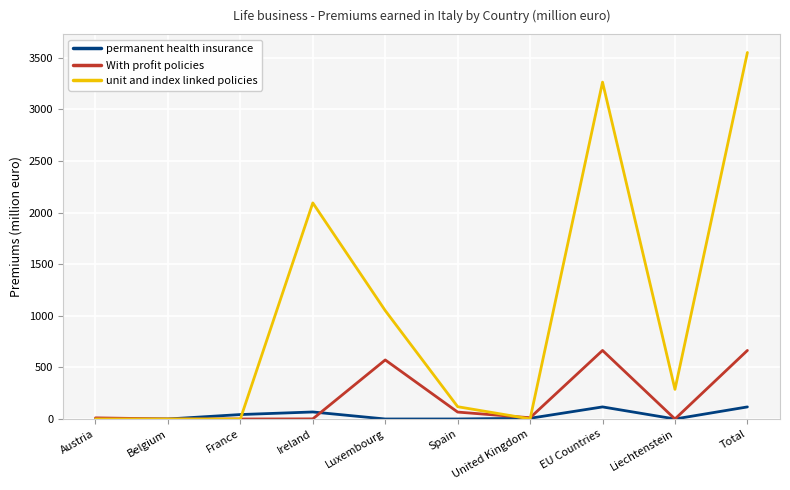

Between Ireland and Spain, which series saw the biggest shift?

unit and index linked policies